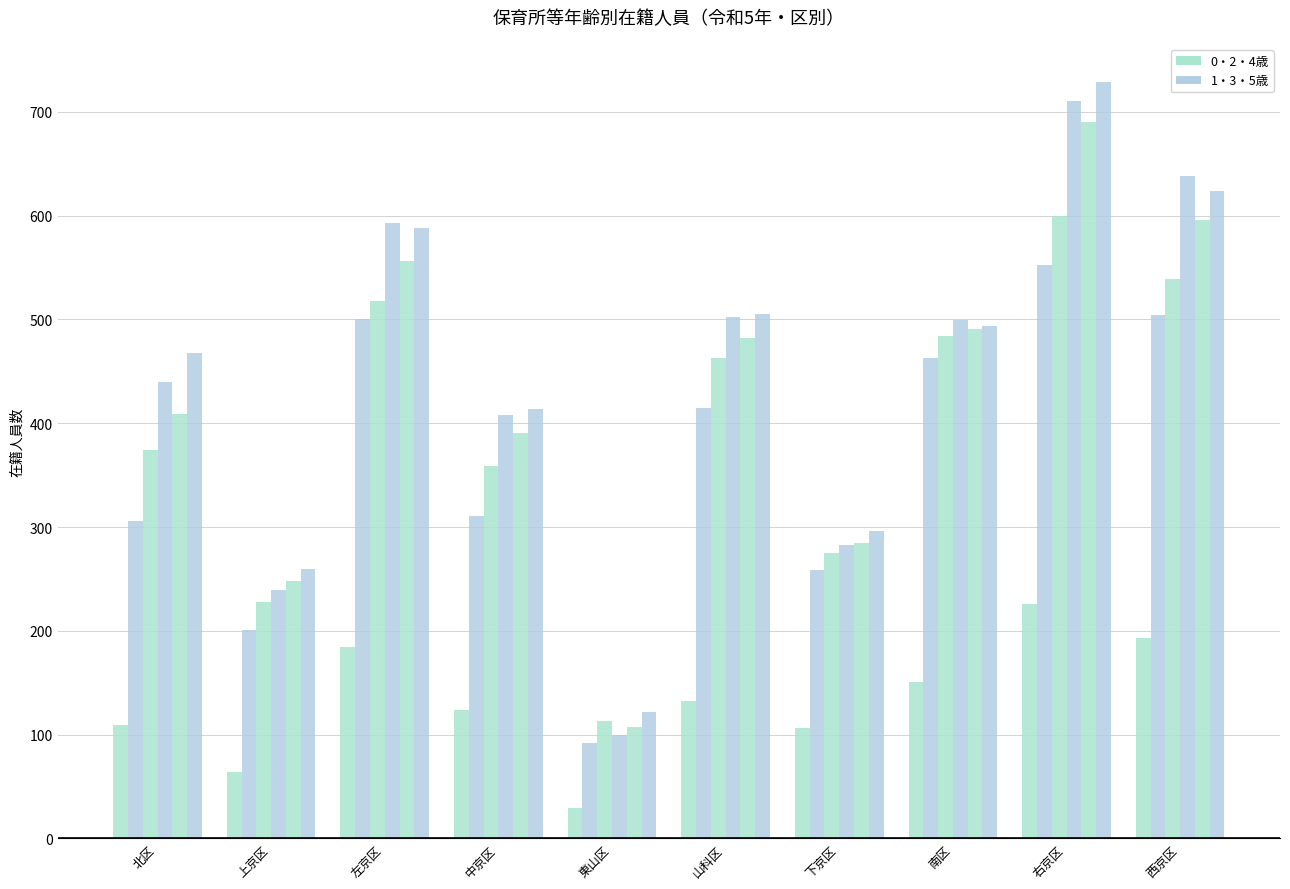

How many distinct data groups are displayed?

6